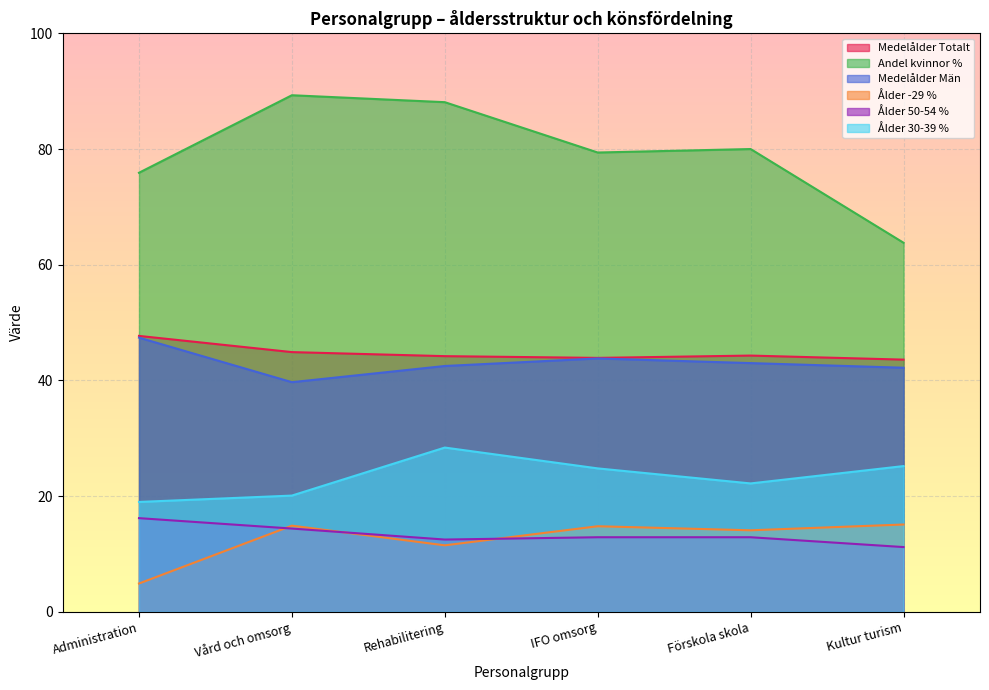

Which series has the largest range (max minus min)?

Andel kvinnor %